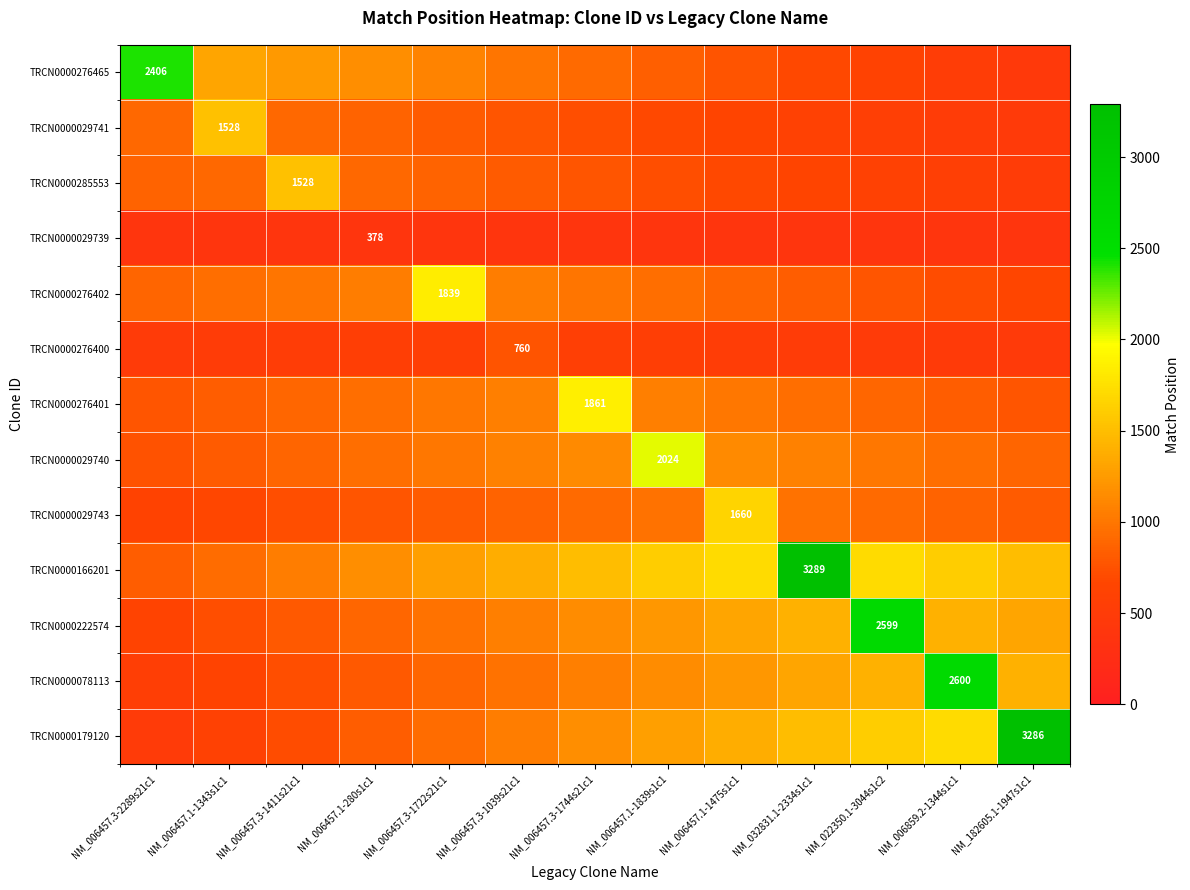

What is the difference between the TRCN0000029741 values at NM_006859.2-1344s1c1 and NM_182605.1-1947s1c1?

44.2